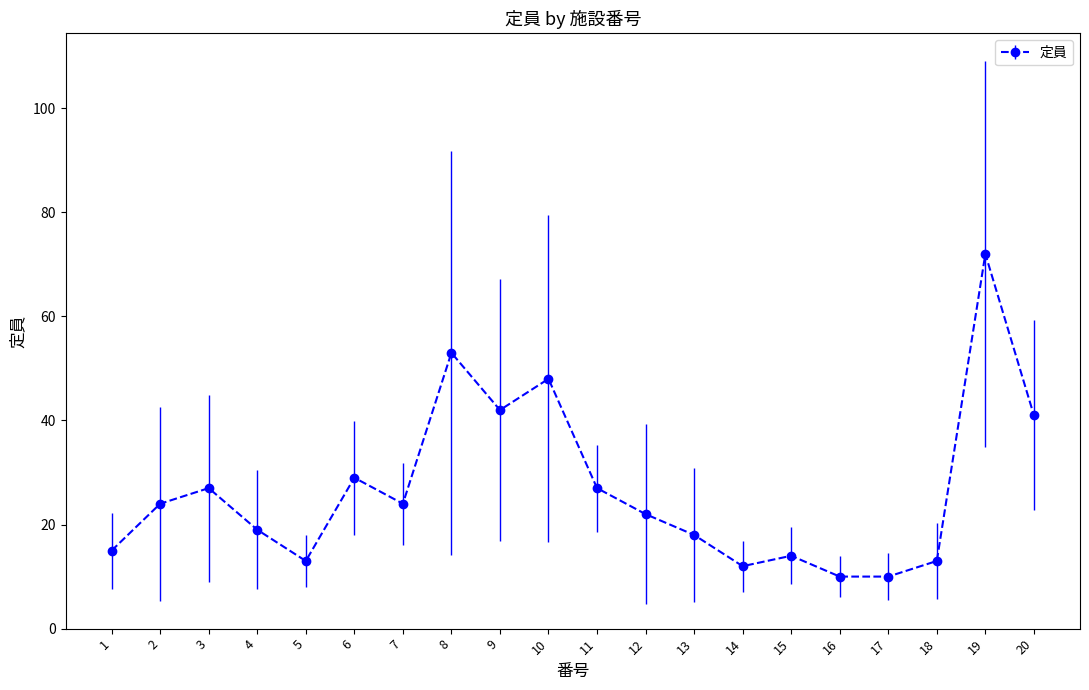

What is the change in value from 13 to 17?

-8